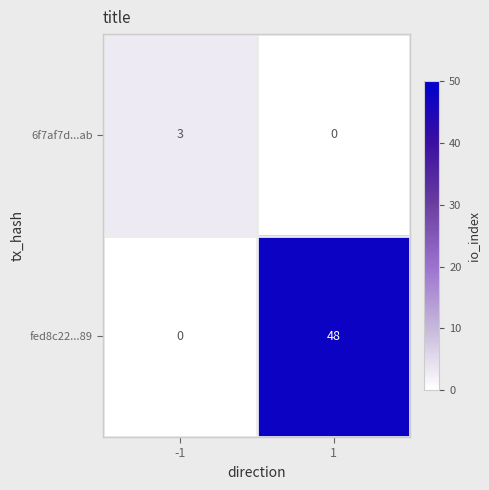

At how many categories does at least one series exceed 5?

1